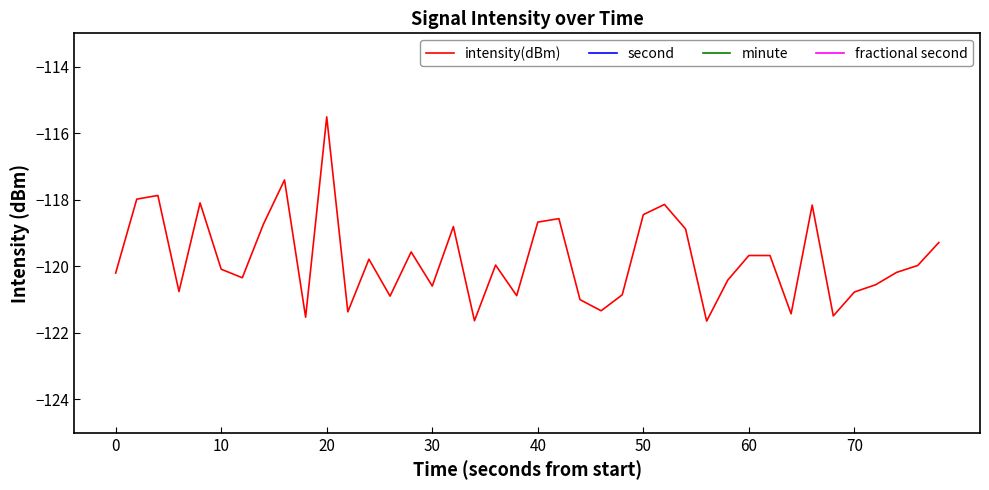

Which series has the widest spread of values?

second